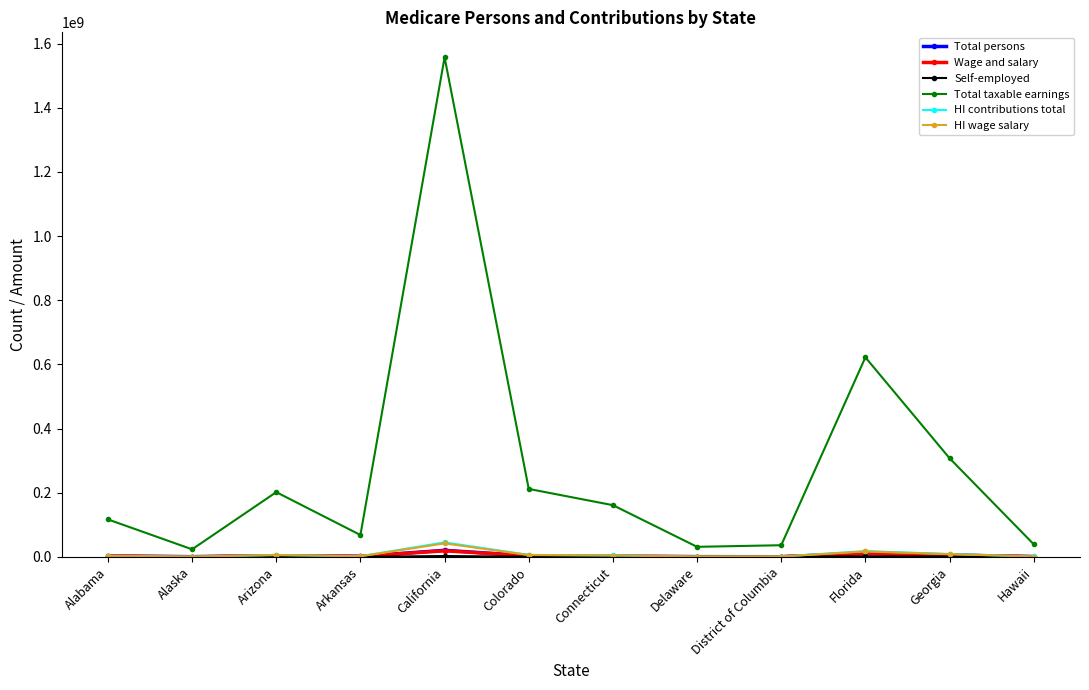

How many interior local valleys does the Total taxable earnings series have?

3